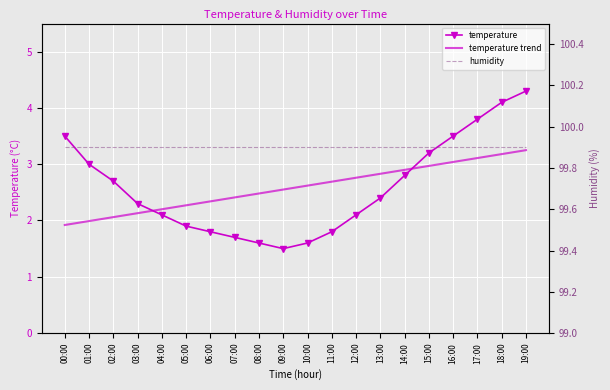

Rank the categories by humidity value from lowest to highest.

00:00, 01:00, 02:00, 03:00, 04:00, 05:00, 06:00, 07:00, 08:00, 09:00, 10:00, 11:00, 12:00, 13:00, 14:00, 15:00, 16:00, 17:00, 18:00, 19:00